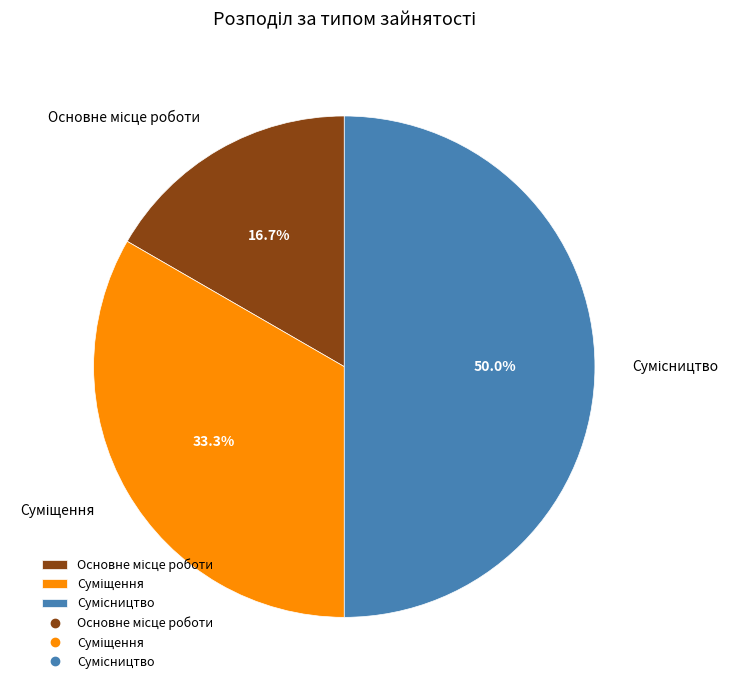

To the nearest percent, what is the average slice percentage?

33%